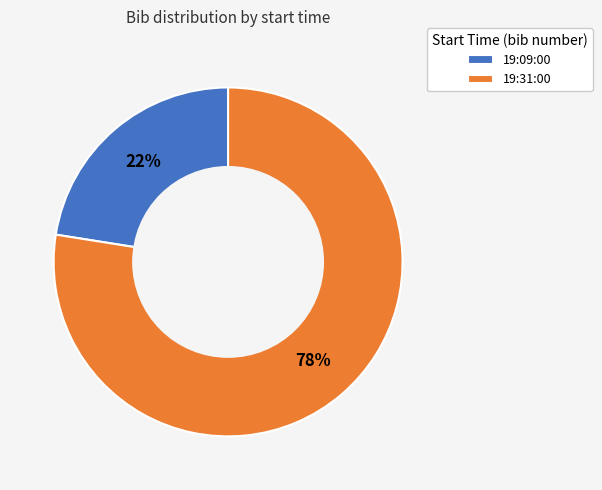

Does any single category account for the majority?

Yes